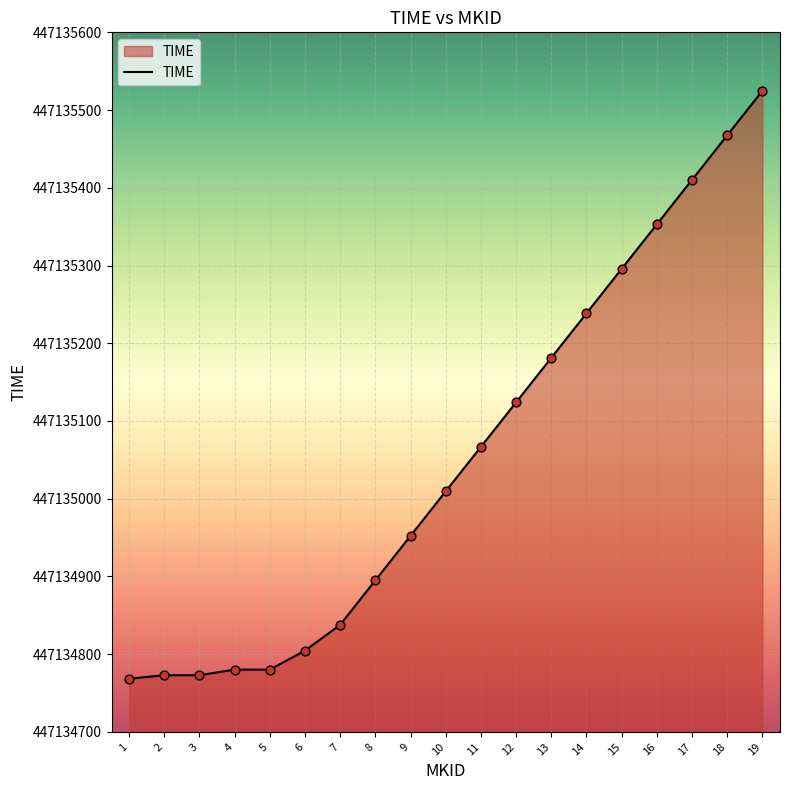

What is the change in value from 1 to 8?

+126.7